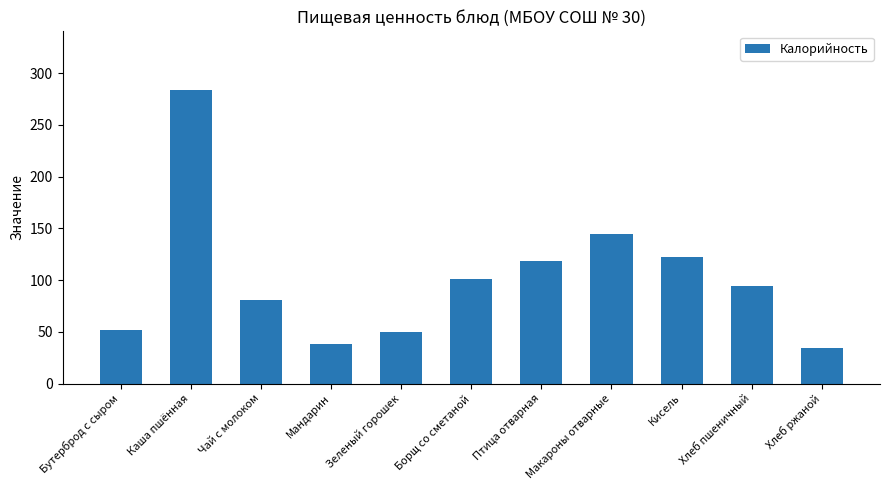

What position from the right is Каша пшённая?

10